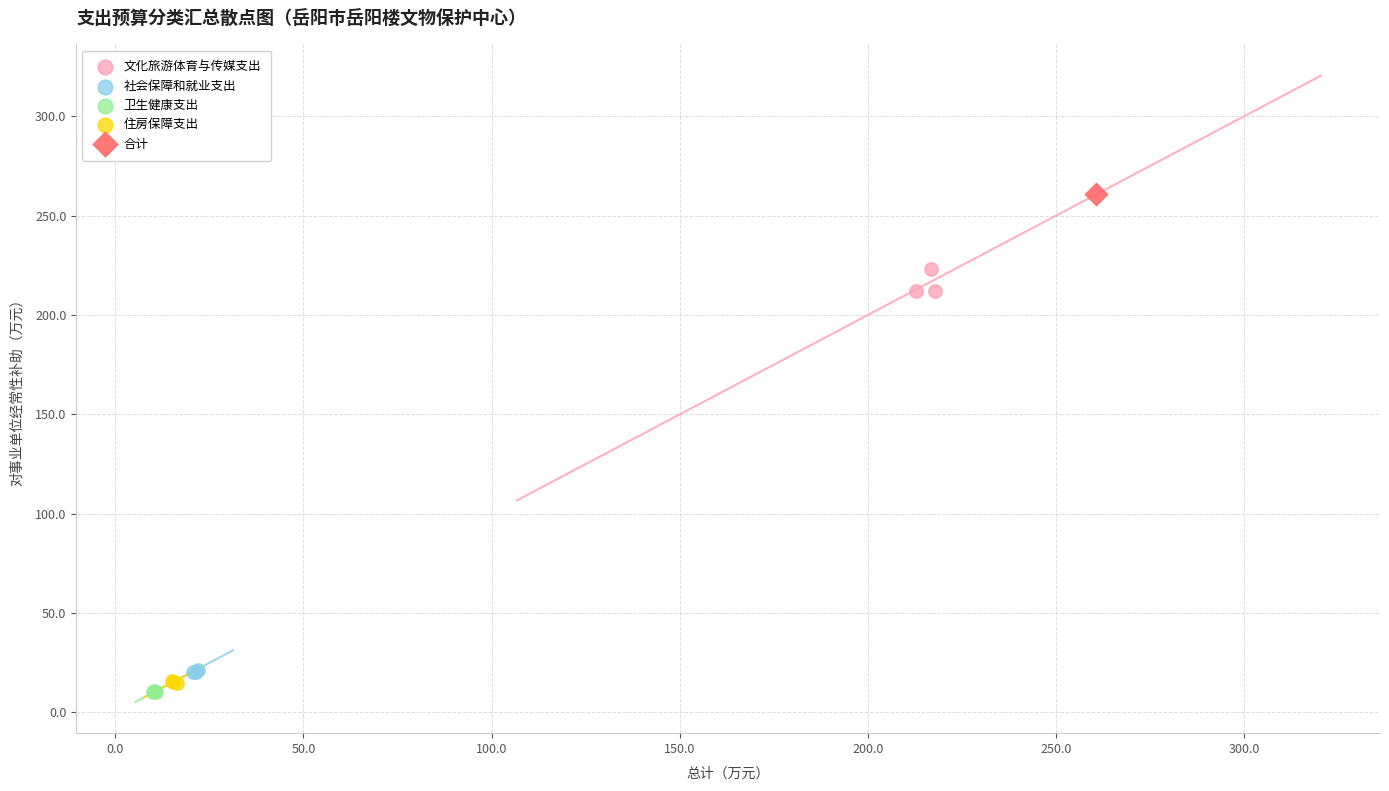

Which series reaches the minimum Y coordinate?

卫生健康支出